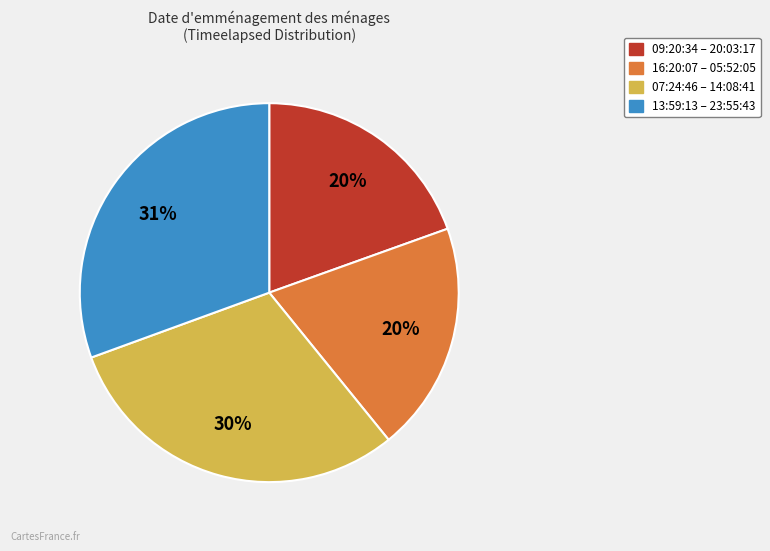

To the nearest percent, what is the average slice percentage?

25%